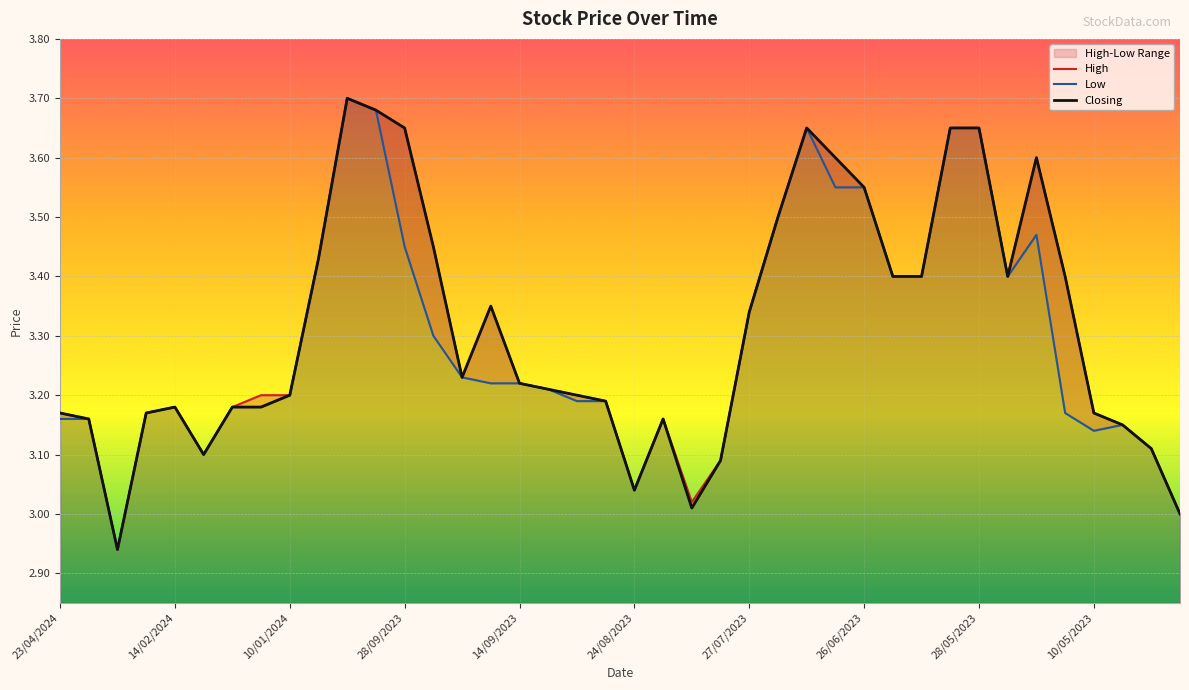

Which series has the largest total across all categories?

High